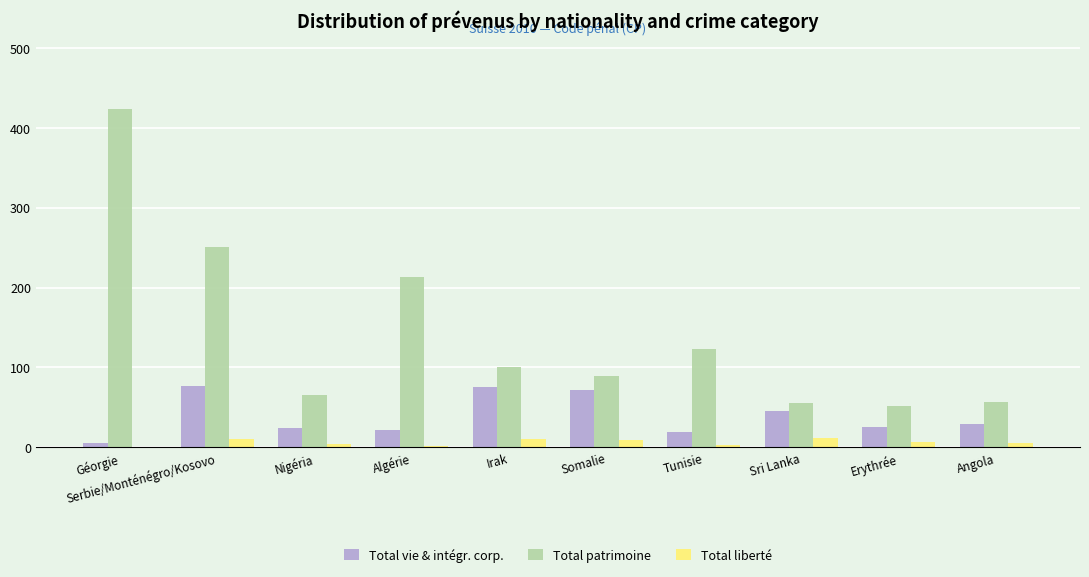

Where does the Total patrimoine series first go above 100?

Géorgie